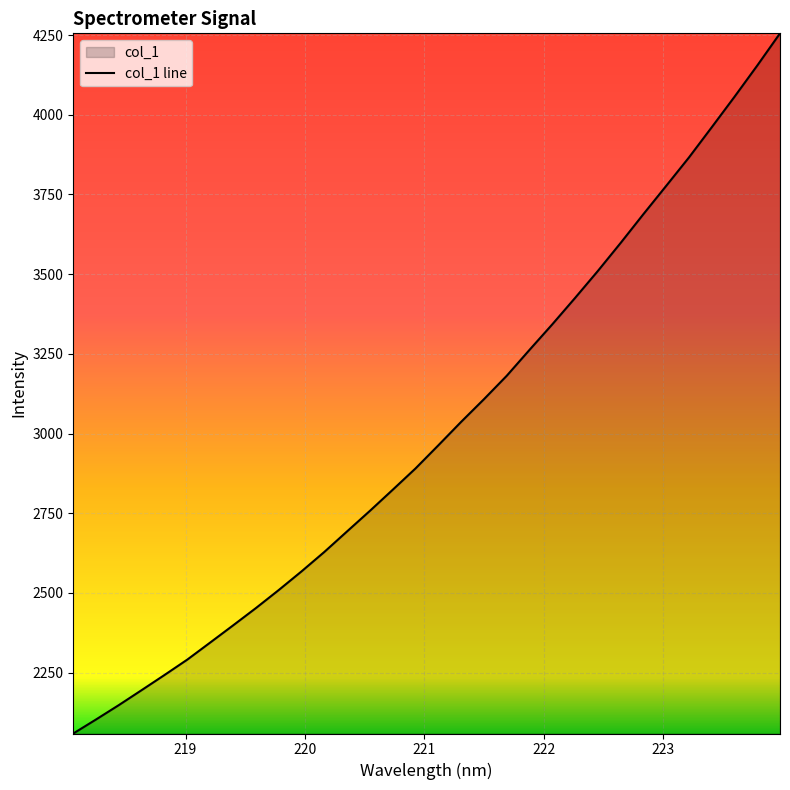

True or false: the data shows 2823.6 at 220.7354.

True